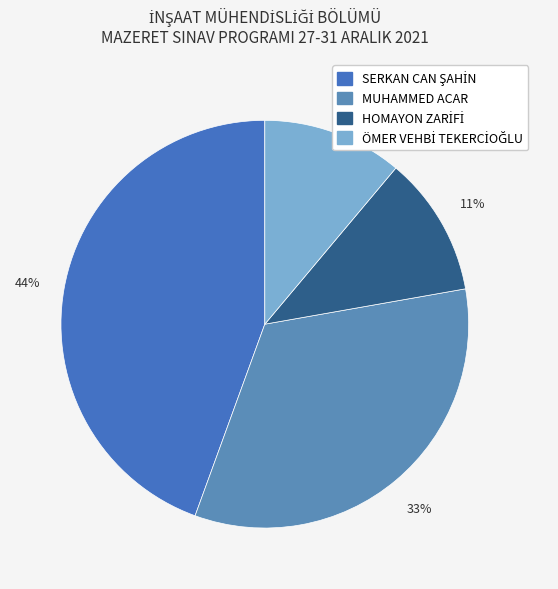

How many segments does this pie chart have?

4